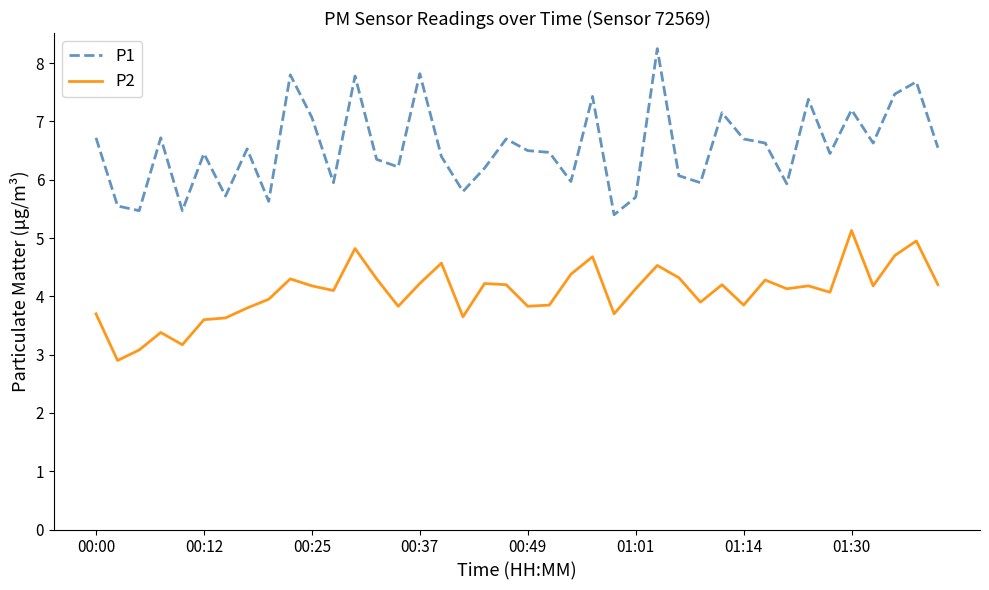

True or false: P1 has more than 2 points higher than both neighbors.

True